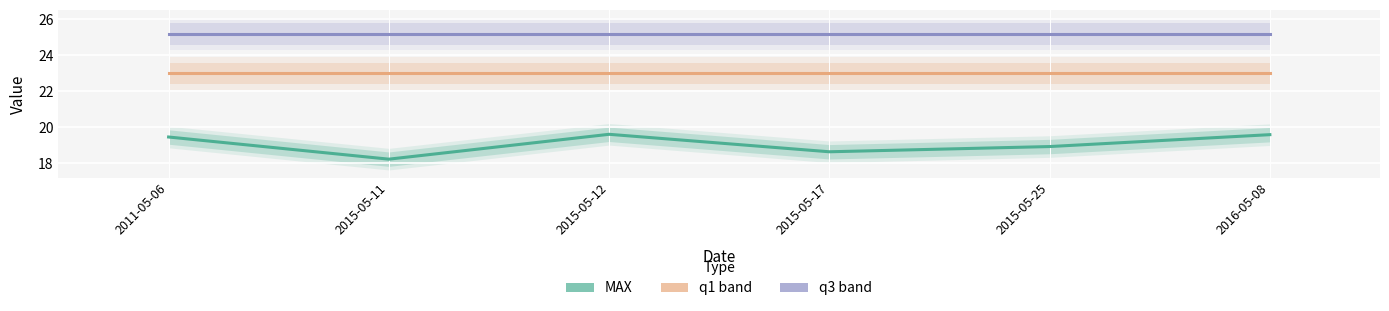

Which series has the largest total across all categories?

q3 range